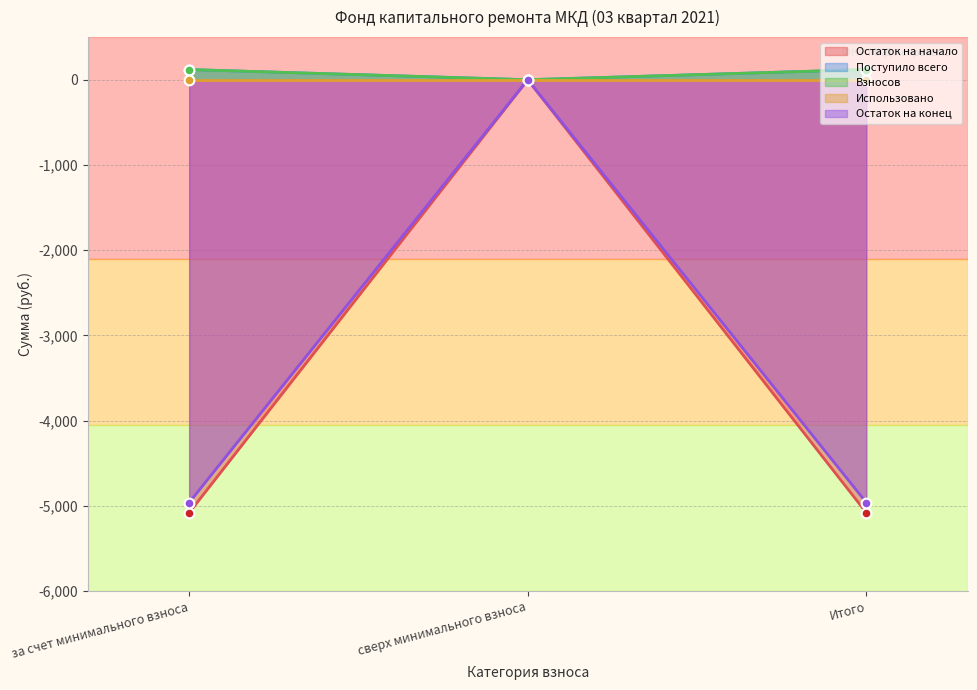

Count the number of categories in the chart.

3